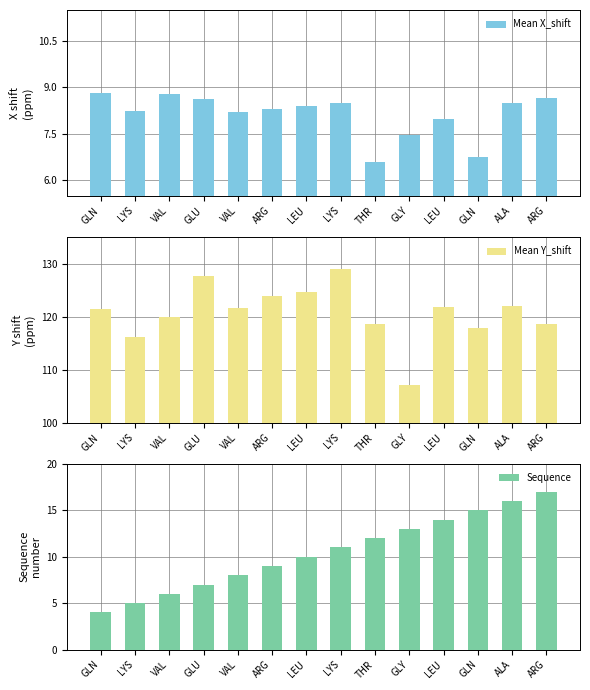

At which category is the sum across all series the highest?

LYS